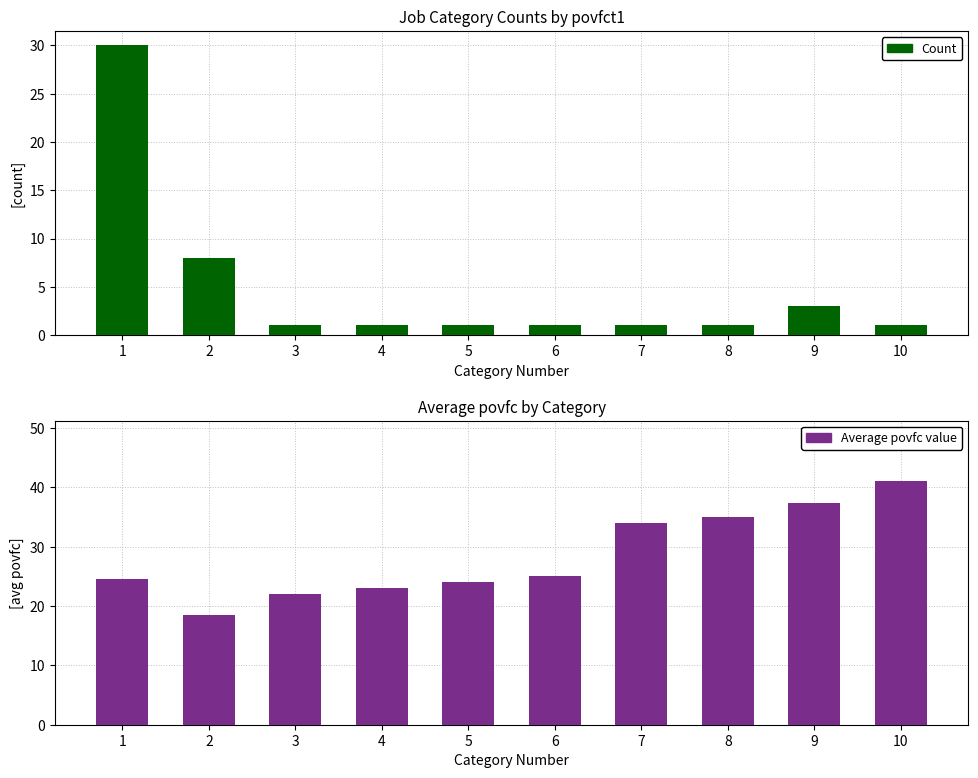

True or false: Battery State of Charge has a value of 41.0 at 10.

True